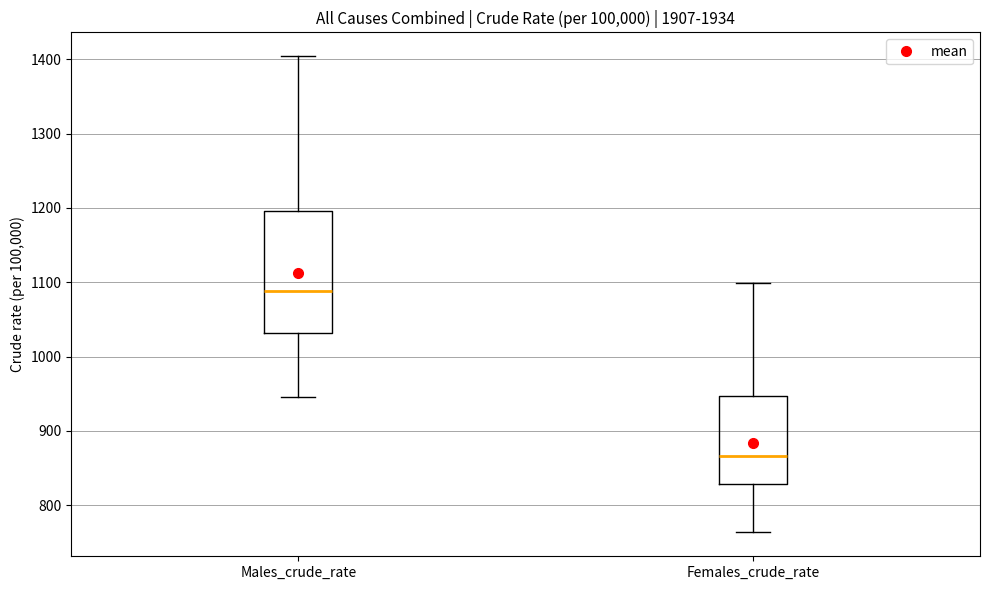

Which box has the lowest median line?

Females_crude_rate